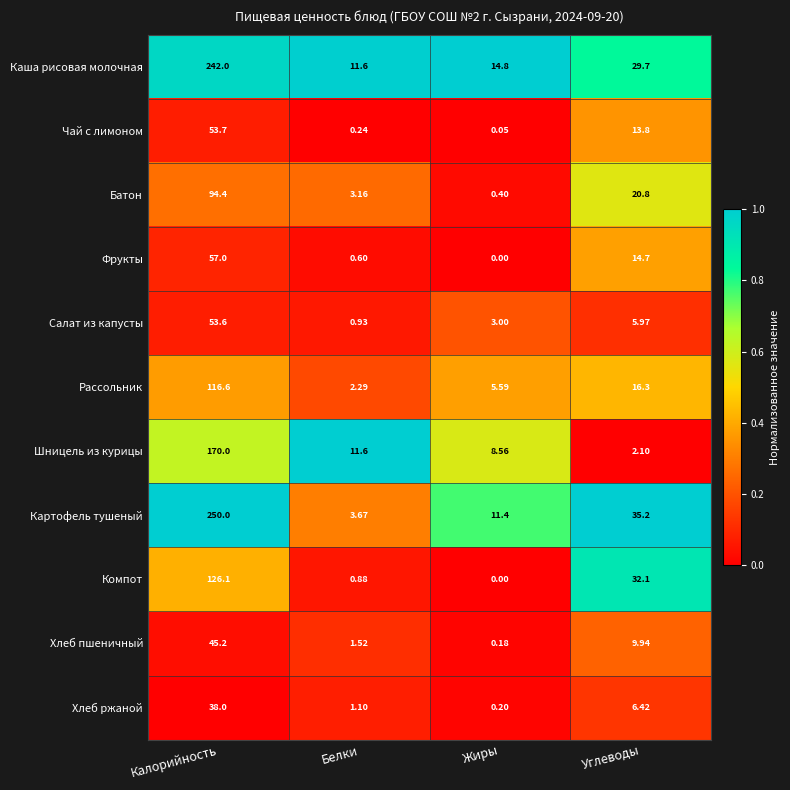

Where does the Фрукты series first go above 14?

Калорийность